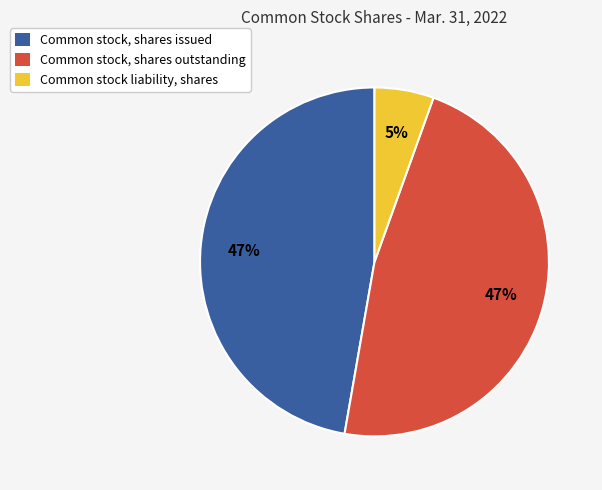

To the nearest percent, what is the difference between the largest and smallest slice percentages?

42%